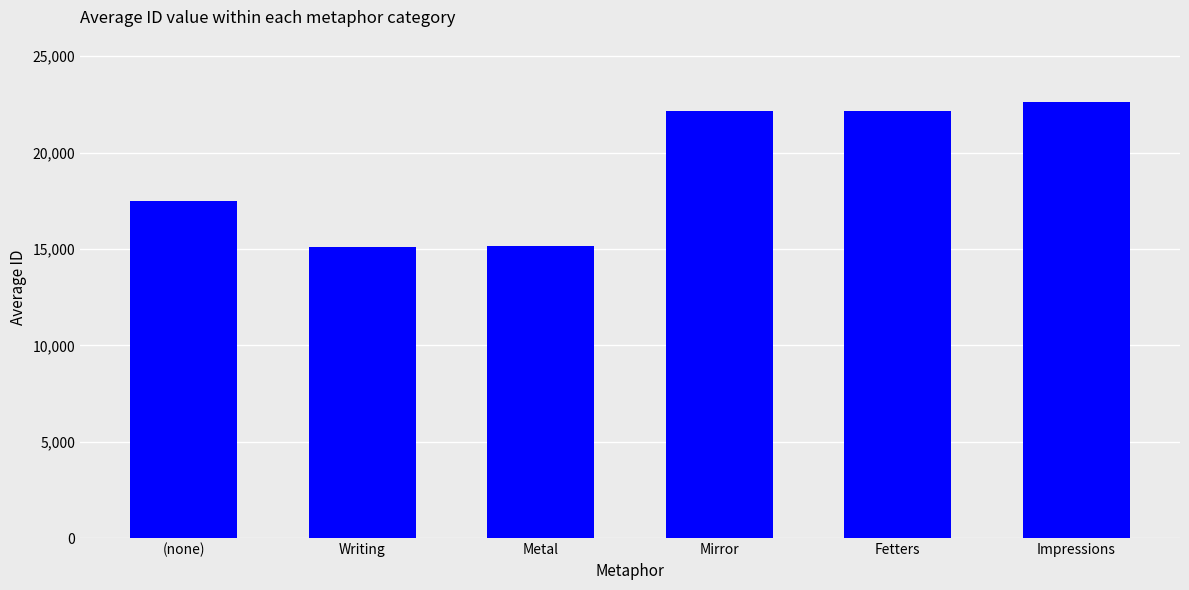

What is the label of the 1st bar from the right?

Impressions